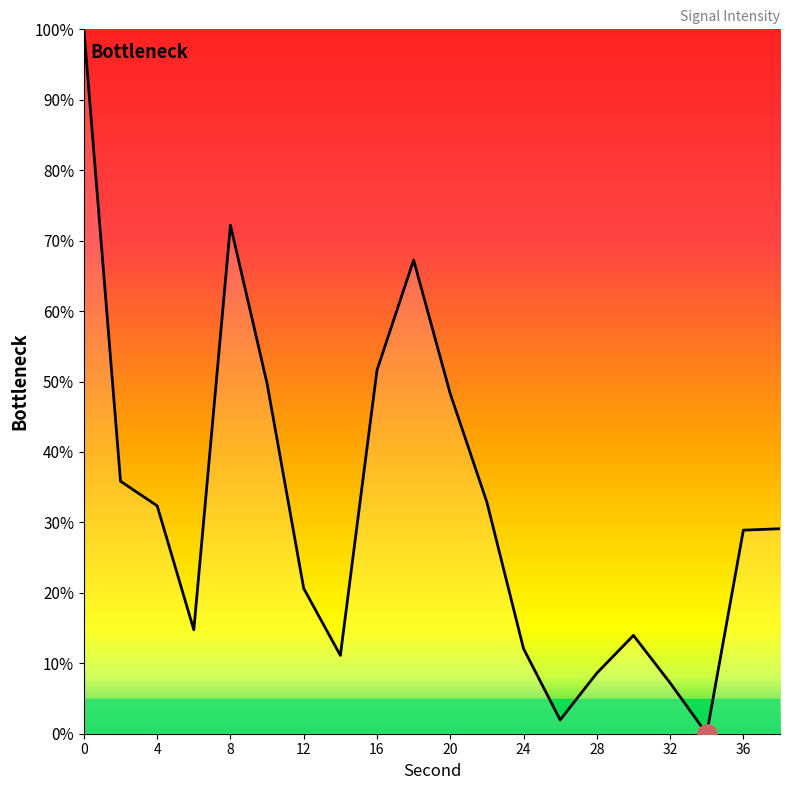

What is the difference between the maximum and minimum values?

100.0